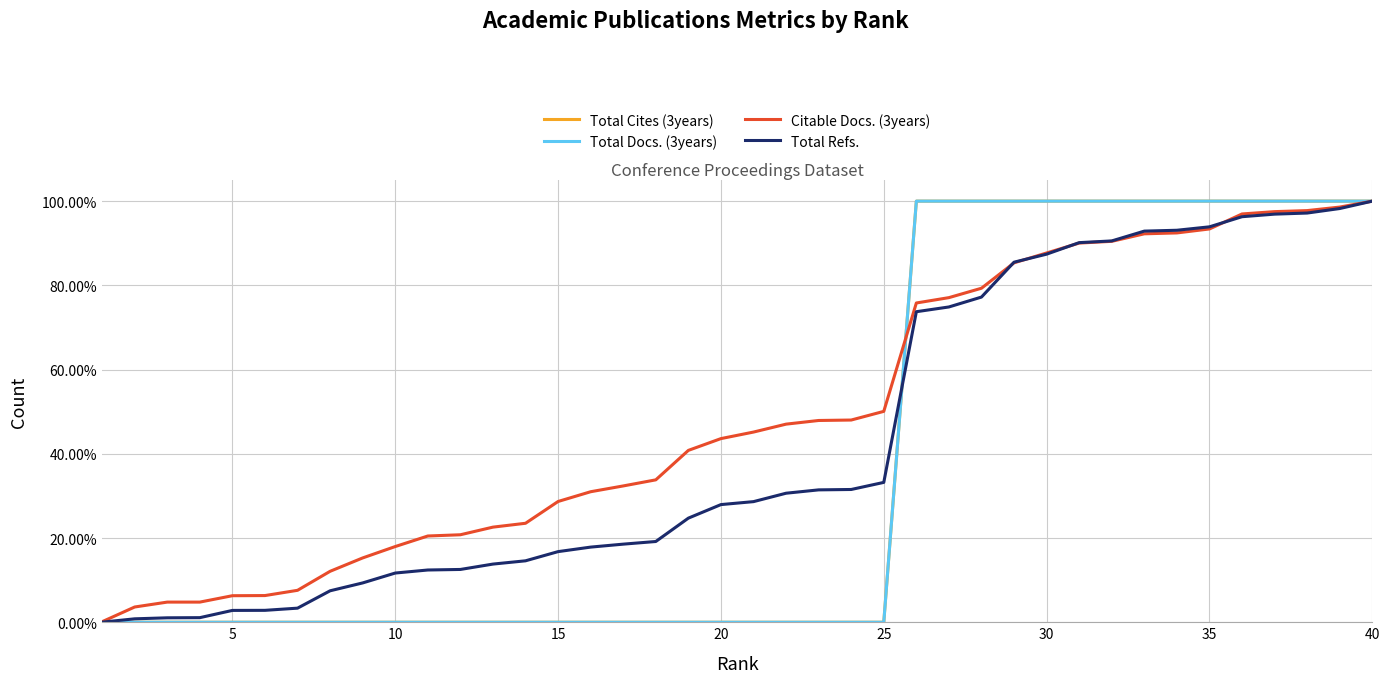

Does the chart have visible grid lines?

Yes